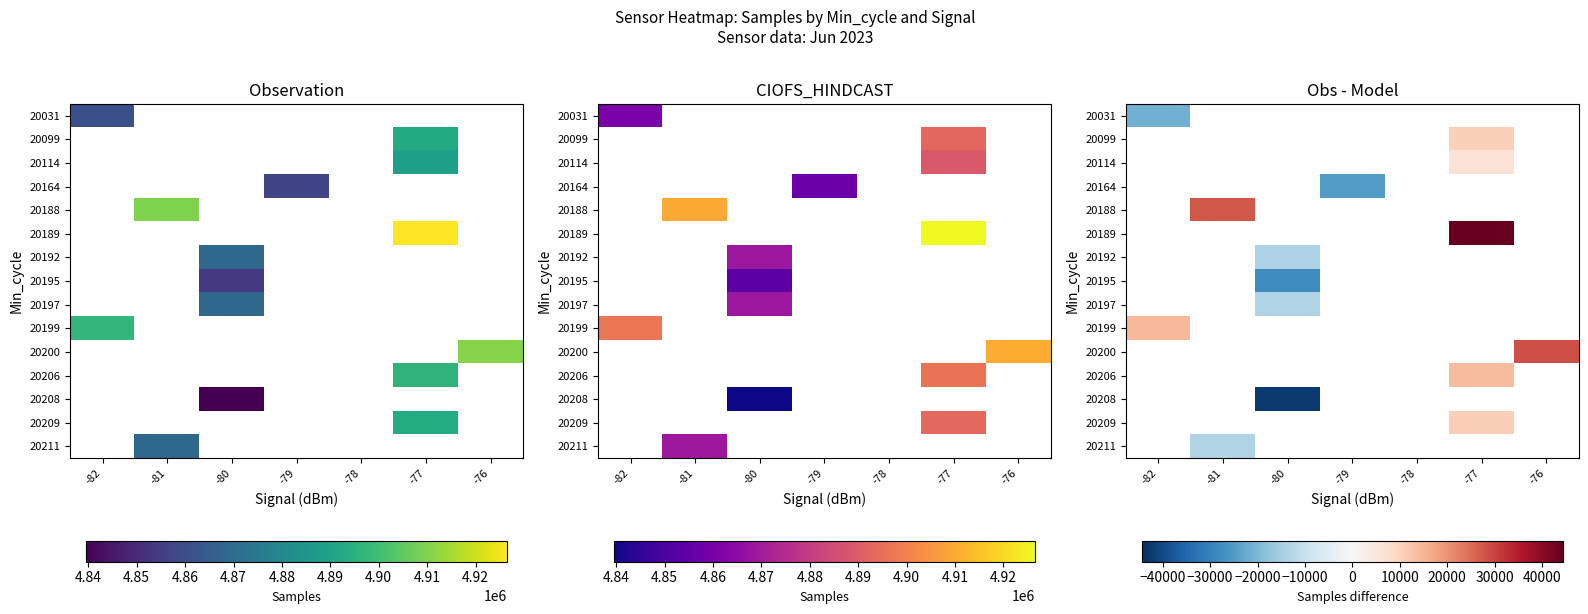

At which category does the chart reach its peak across all series?

-77